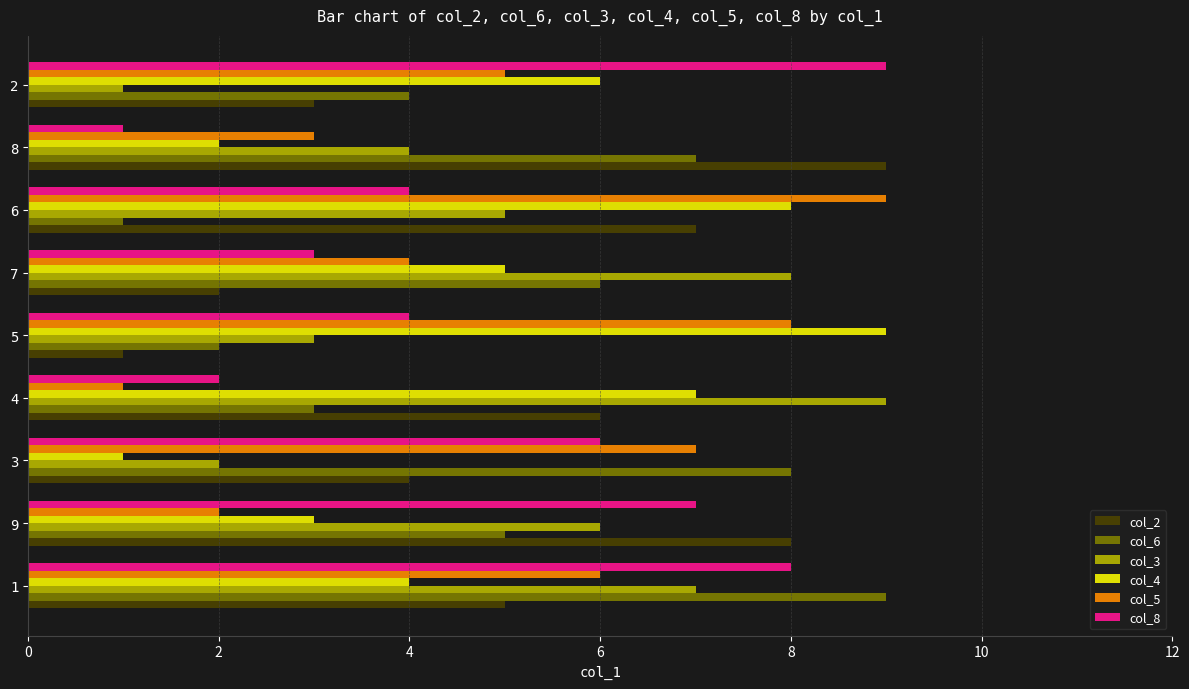

The value of col_3 at 8 is 4. True or false?

True